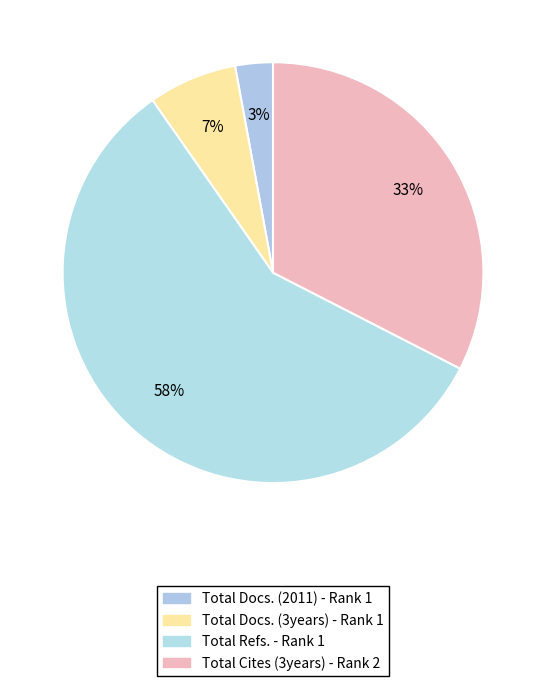

How many segments does this pie chart have?

4